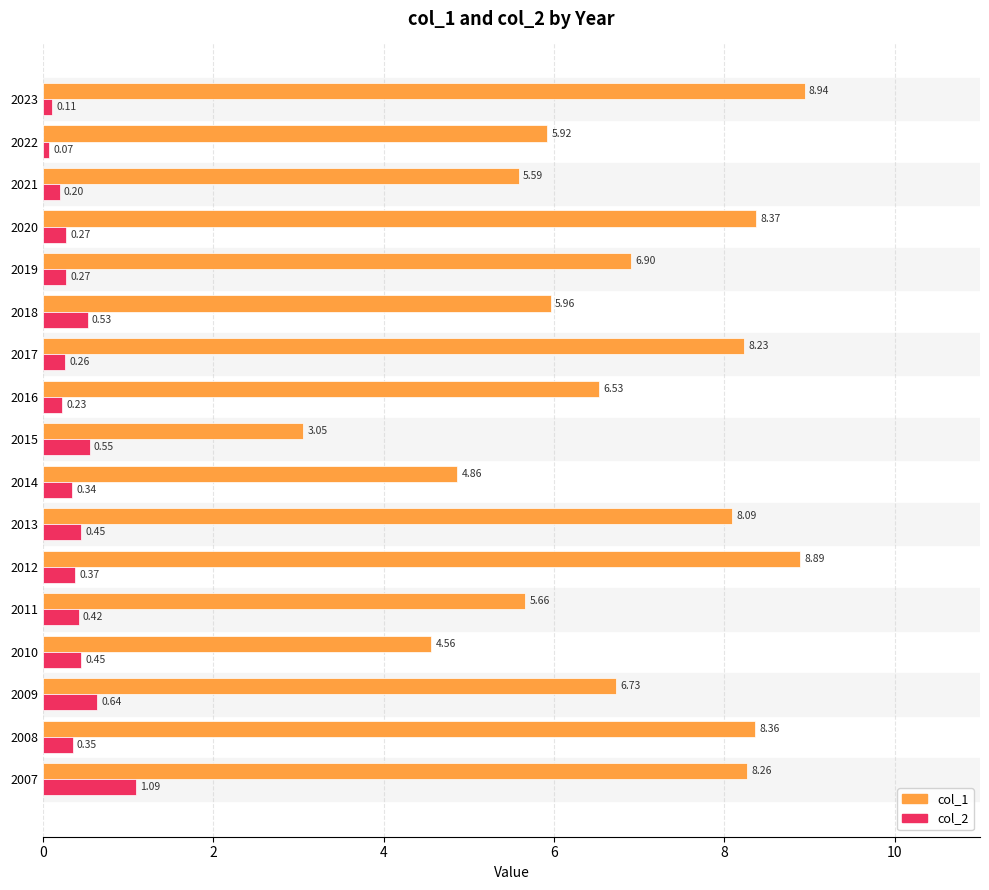

Rank the series by their average value, from lowest to highest.

col_2, col_1